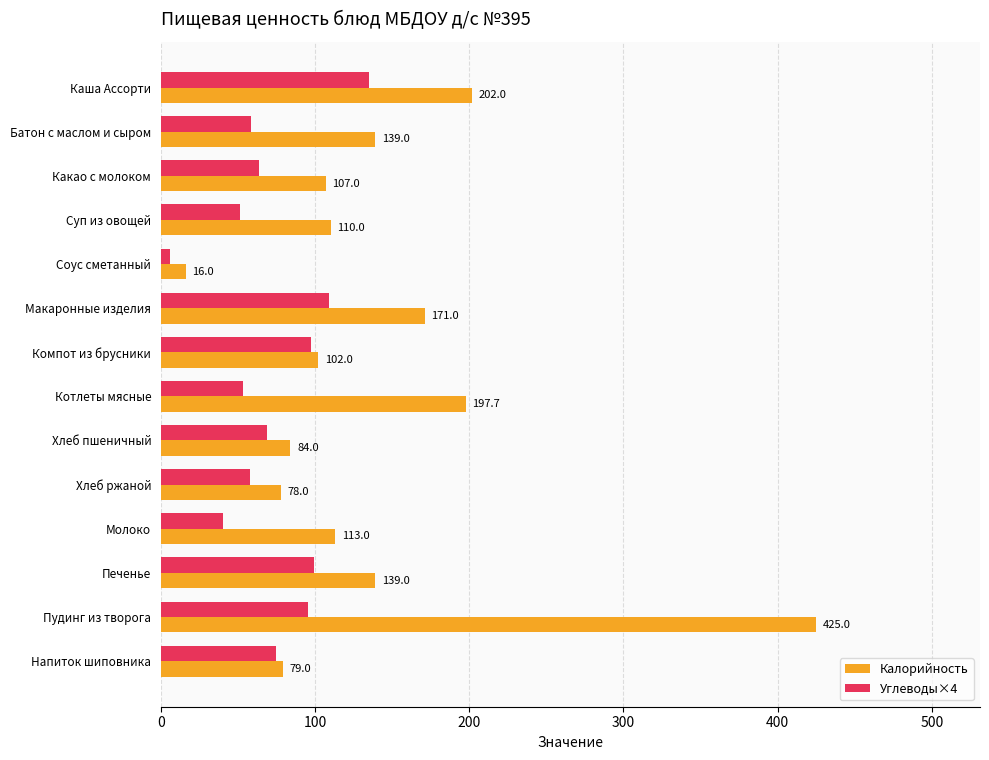

At which category does the chart reach its minimum across all series?

Соус сметанный